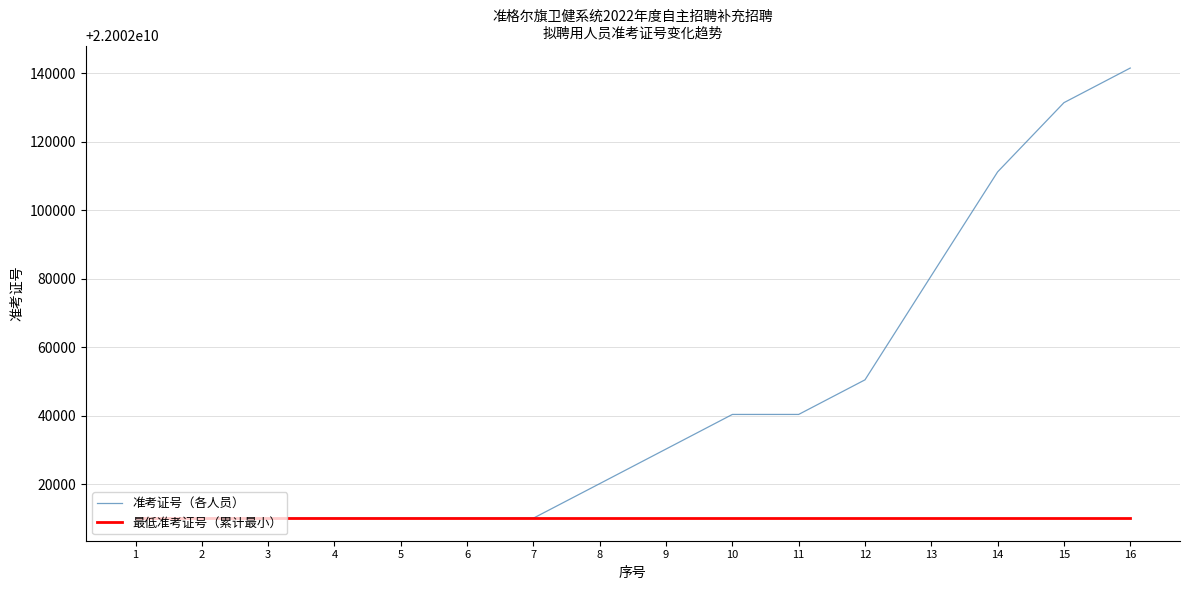

Which series has the widest spread of values?

准考证号（各人员）